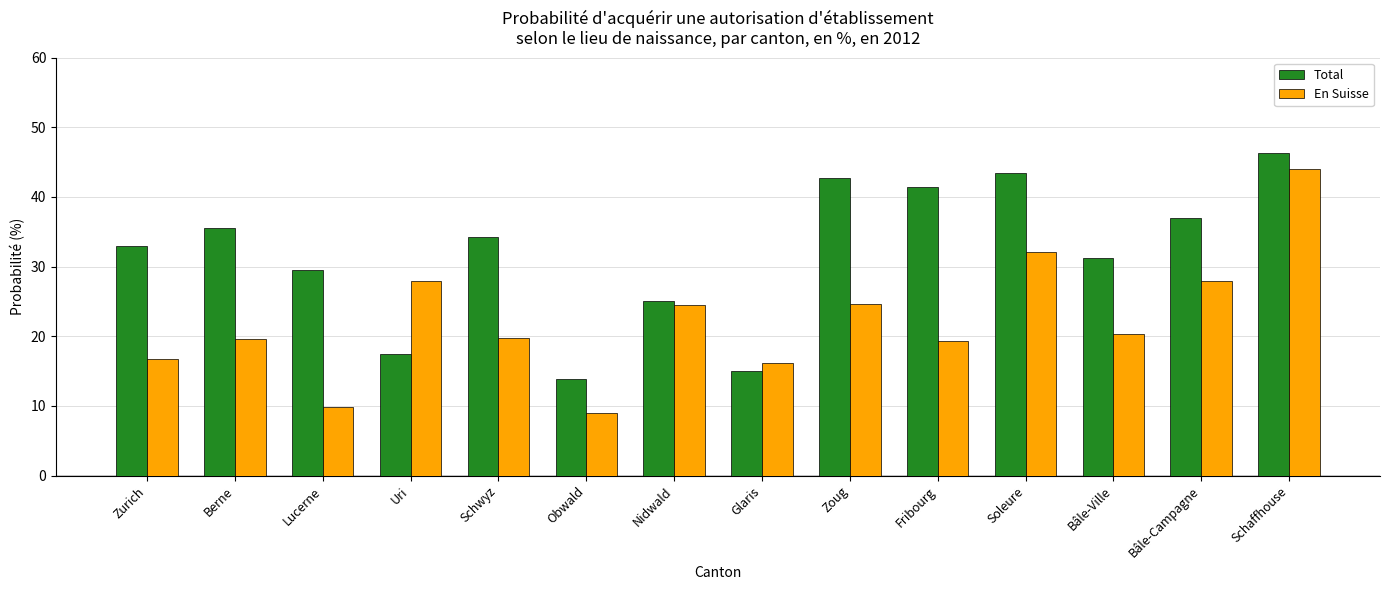

What is the spread (max minus min) of values at Nidwald?

0.7